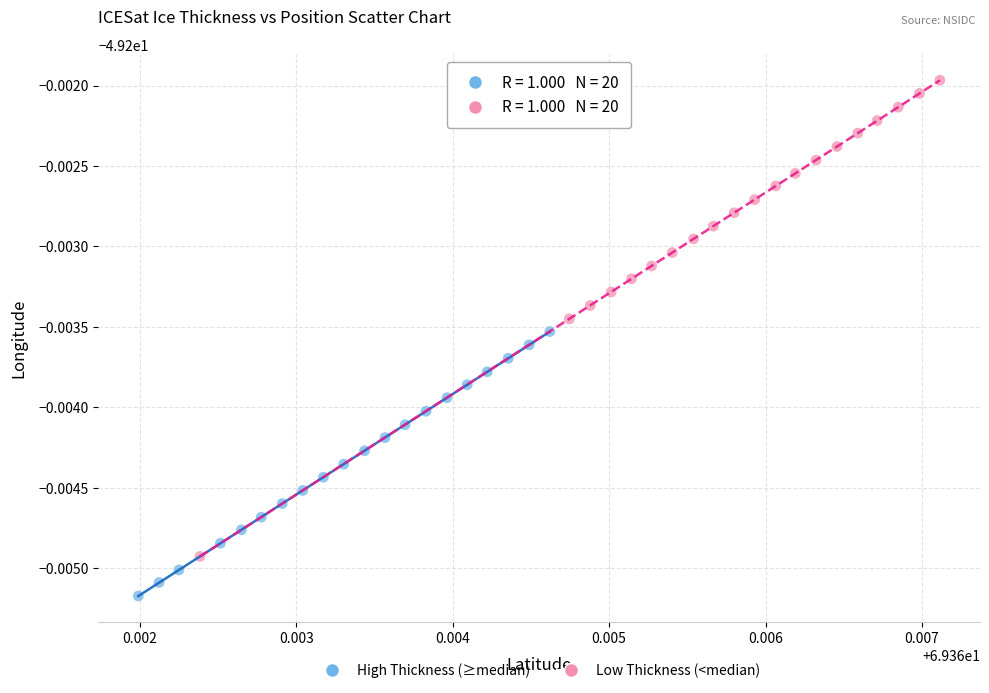

What are all the series names shown in the legend?

High Thickness (≥median), Low Thickness (<median)